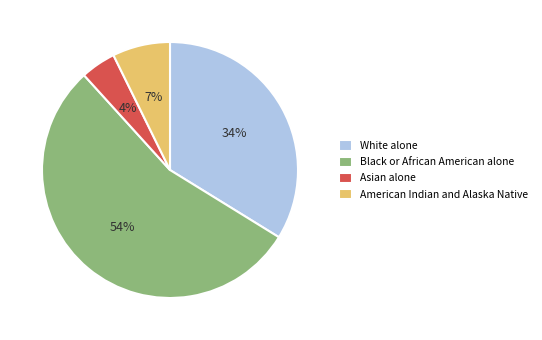

Which has a higher value, White alone or American Indian and Alaska Native?

White alone